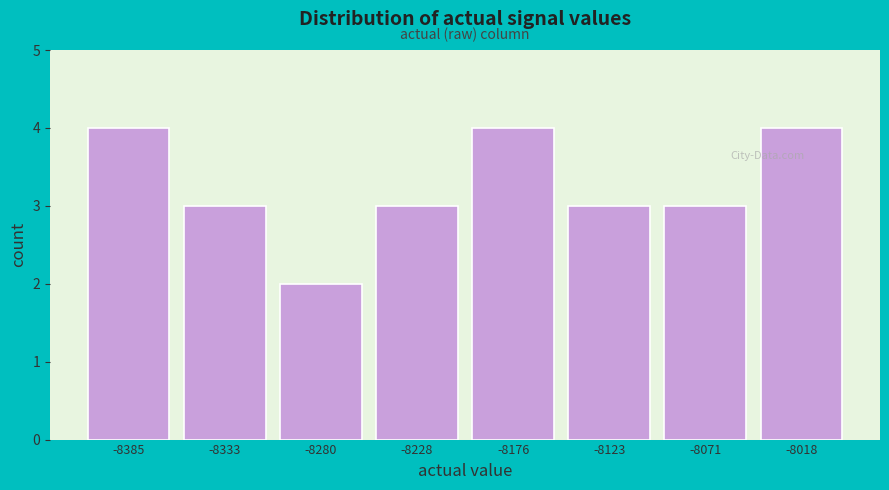

Reading left to right, transcribe this chart: for each bar, give the range it covers on the x-axis and its height. Neither the bar edges nor the heights are printed on the chart, so give them approximately, as read against the axes.

-8410 to -8360: 4
-8360 to -8310: 3
-8310 to -8250: 2
-8250 to -8200: 3
-8200 to -8150: 4
-8150 to -8100: 3
-8100 to -8040: 3
-8040 to -7990: 4